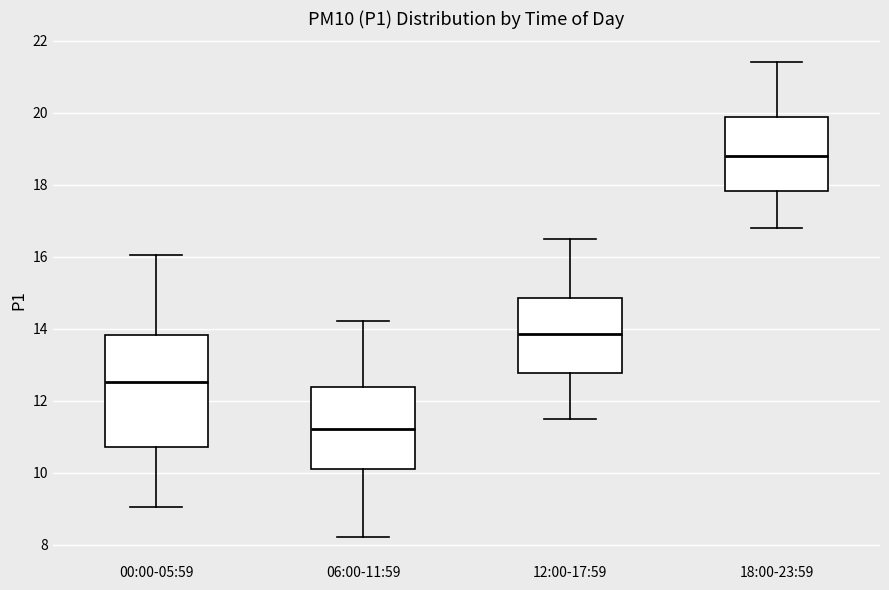

Reading left to right, transcribe this box plot: for each box, give where its median line is, the range the box spans, and where its two whiskers end, as read against the y-axis. The values are not printed on the chart, so give them approximately, as read against the axis.

00:00-05:59: median 12.6, box 10.8 to 13.8, whiskers 9.0 to 16.0
06:00-11:59: median 11.2, box 10.0 to 12.4, whiskers 8.2 to 14.2
12:00-17:59: median 13.8, box 12.8 to 14.8, whiskers 11.6 to 16.6
18:00-23:59: median 18.8, box 17.8 to 19.8, whiskers 16.8 to 21.4